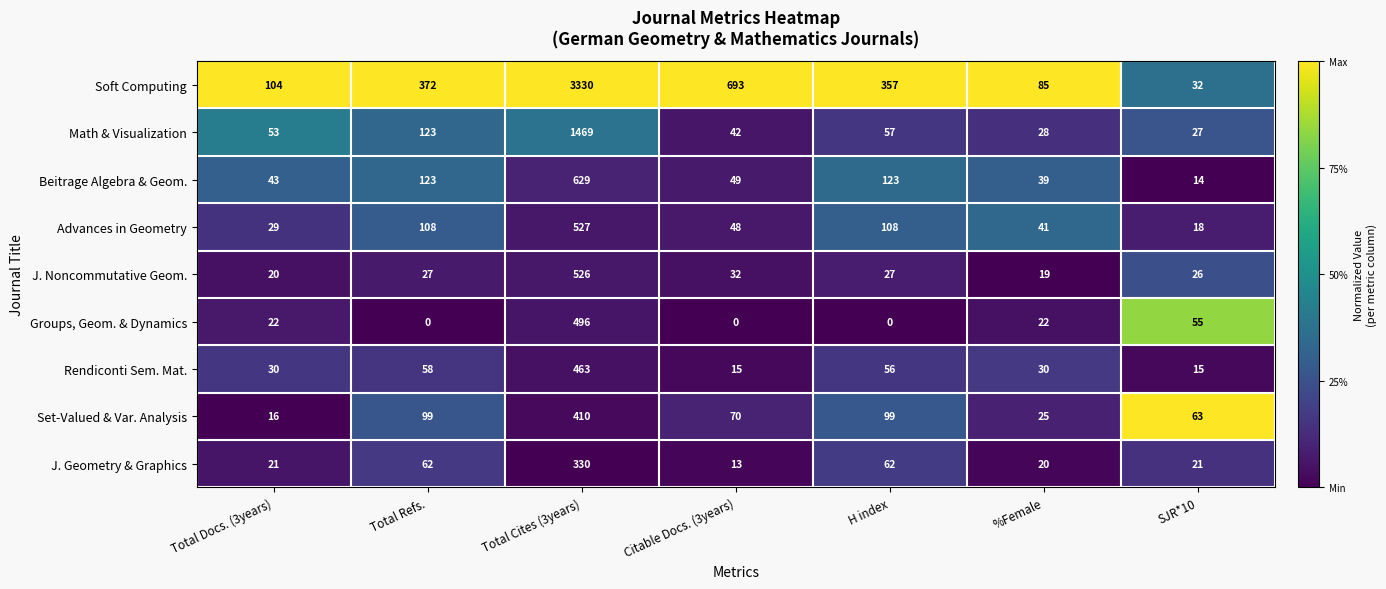

At which label does Math & Visualization reach its peak?

Total Cites (3years)